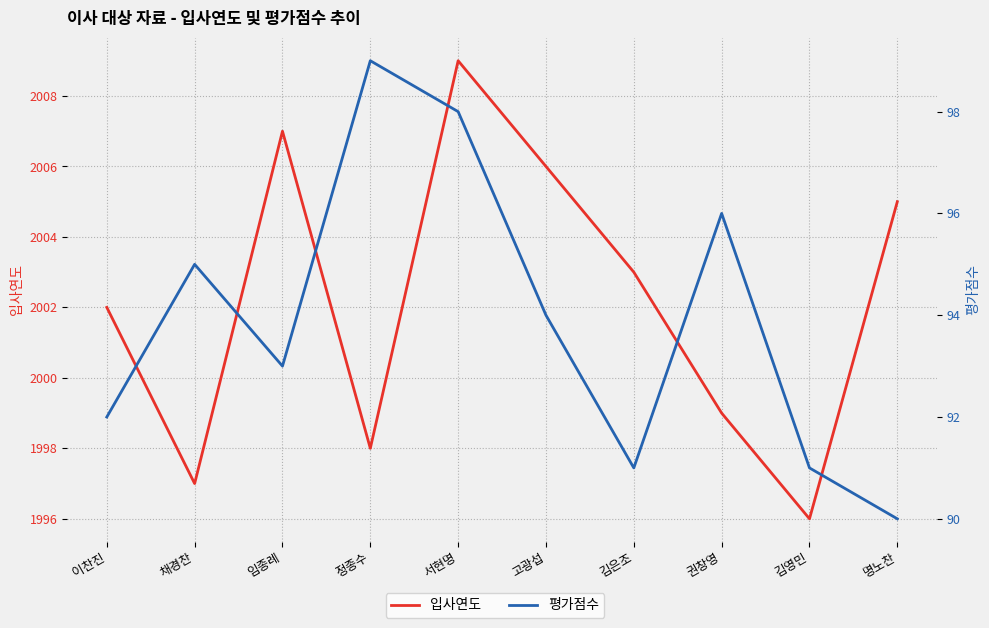

What value does the 입사연도 series have at 임종례?

2007